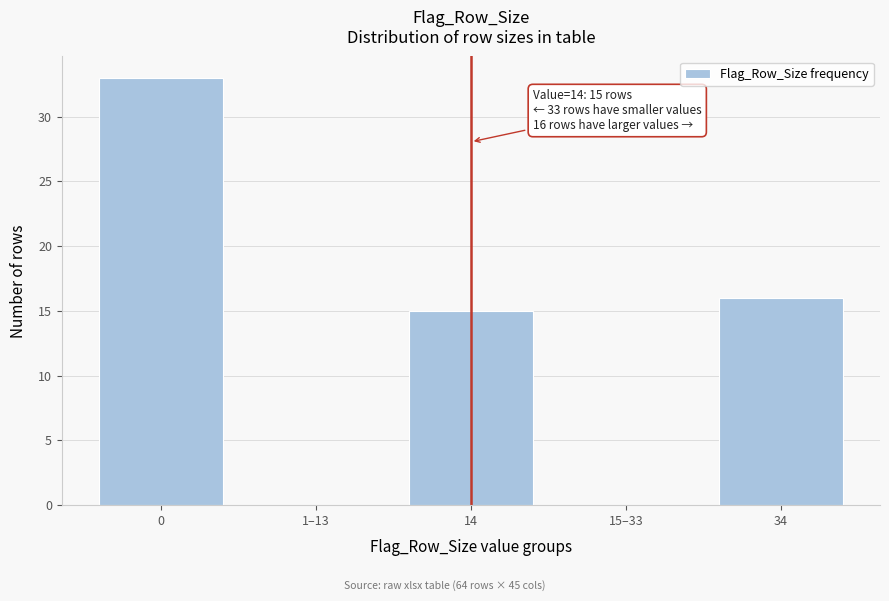

Reading left to right, extract all data points from this chart.

0=33	1–13=0	14=15	15–33=0	34=16